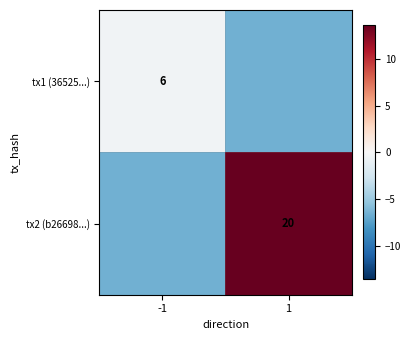

What is the smallest value displayed?

-6.5